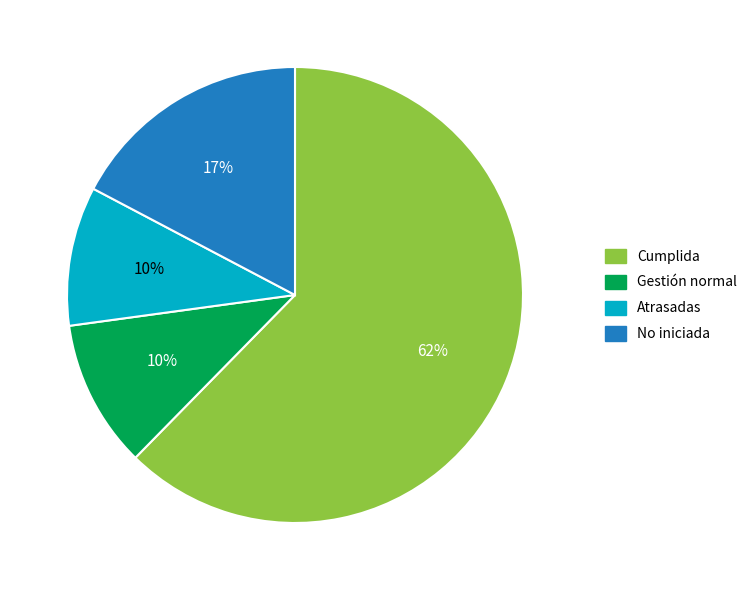

To the nearest percent, what is the combined percentage of Gestión normal and Cumplida?

73%